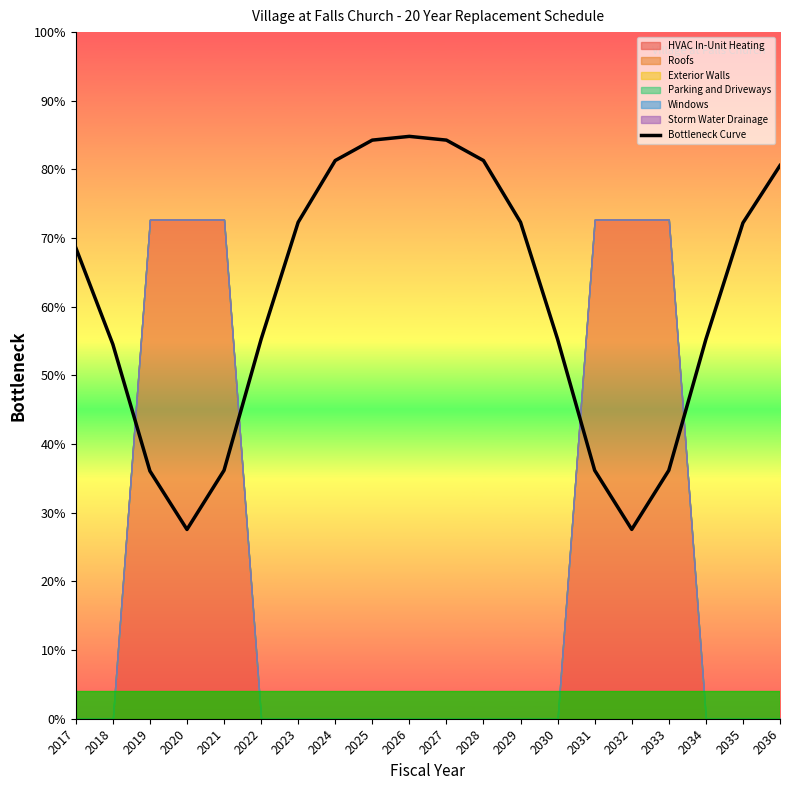

How many interior local valleys (lower than both neighbors) does the data have?

2